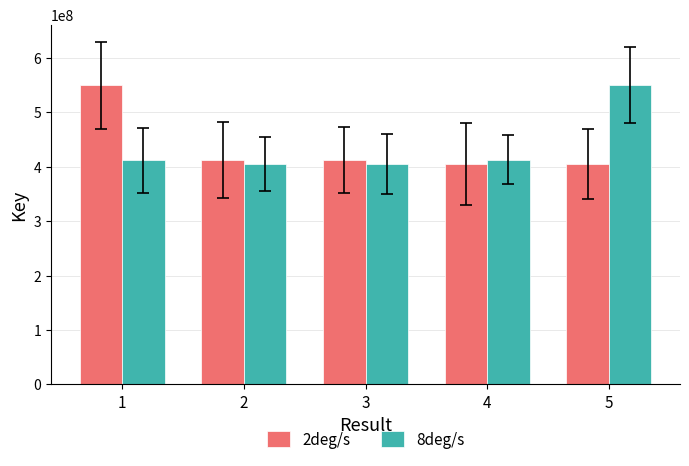

What is the average value of the 8deg/s series?

436486852